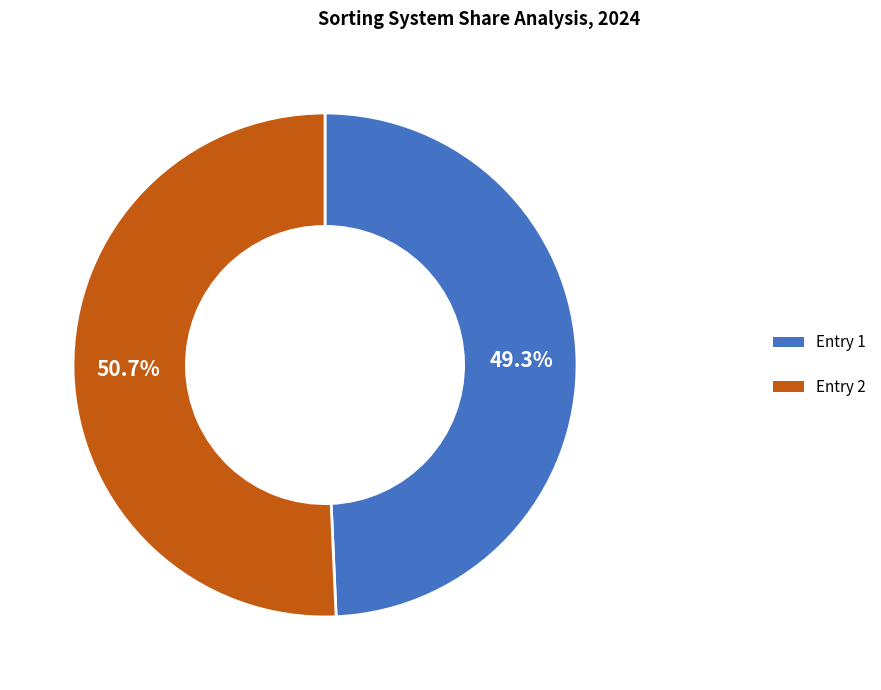

Does any single category account for the majority?

Yes